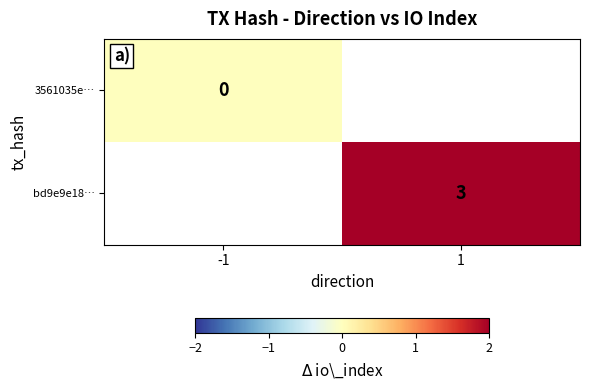

Is the value of 3561035e… at -1 greater than the value of bd9e9e18… at 1?

No